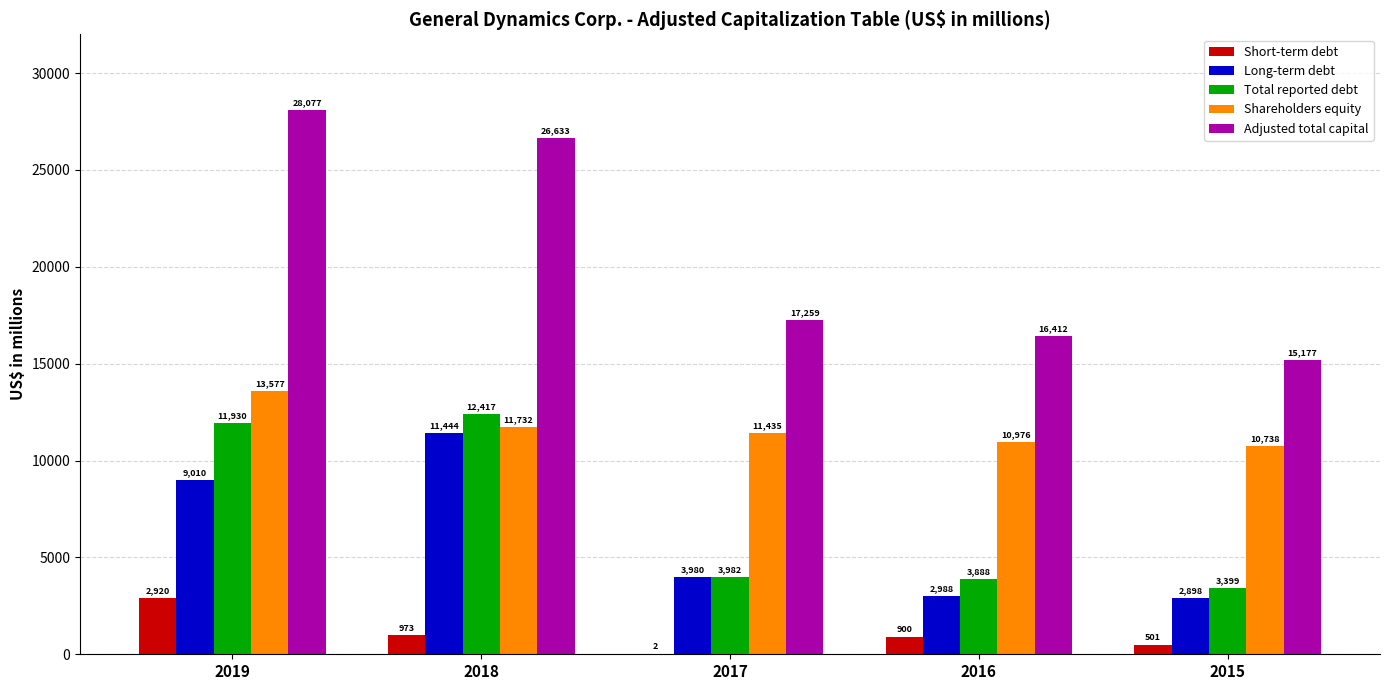

Is the value of Total reported debt at 2016 greater than the value of Long-term debt at 2016?

Yes